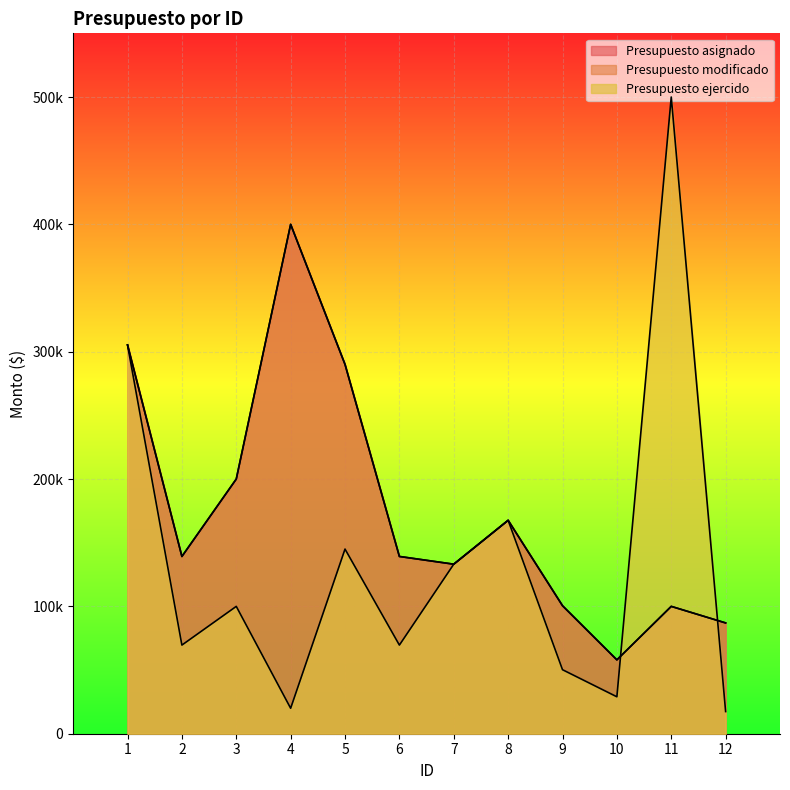

What is the minimum value for Presupuesto asignado?

58000.0